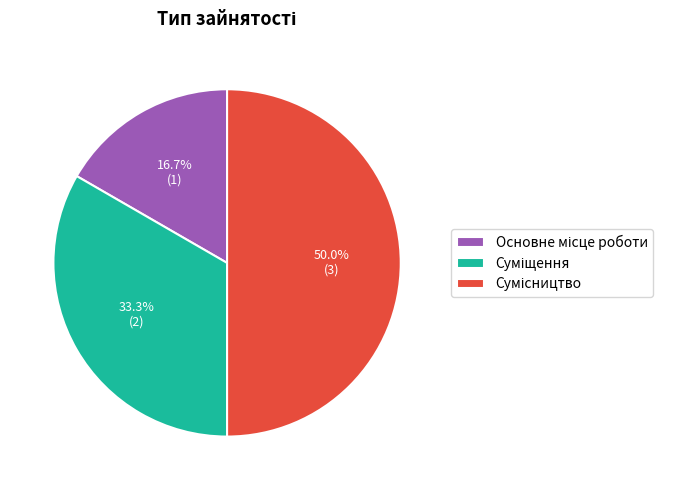

To the nearest percent, what percentage of the pie is Основне місце роботи?

17%